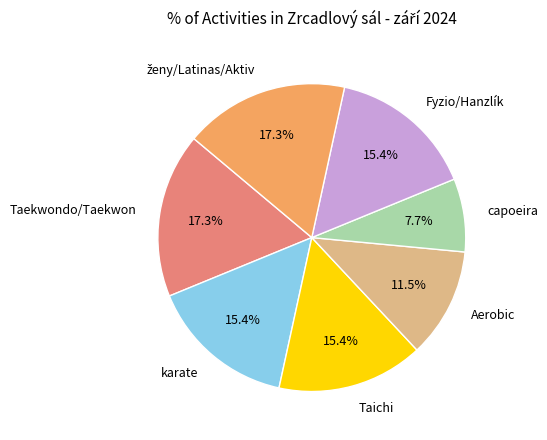

Does any single category account for the majority?

No